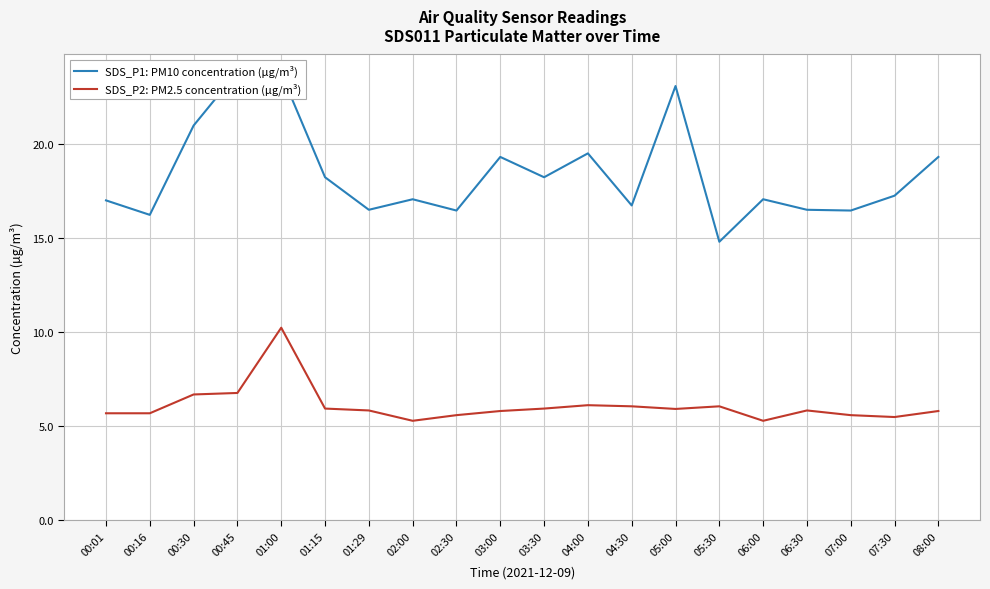

Which has a higher value, 01:00 or 04:00?

01:00